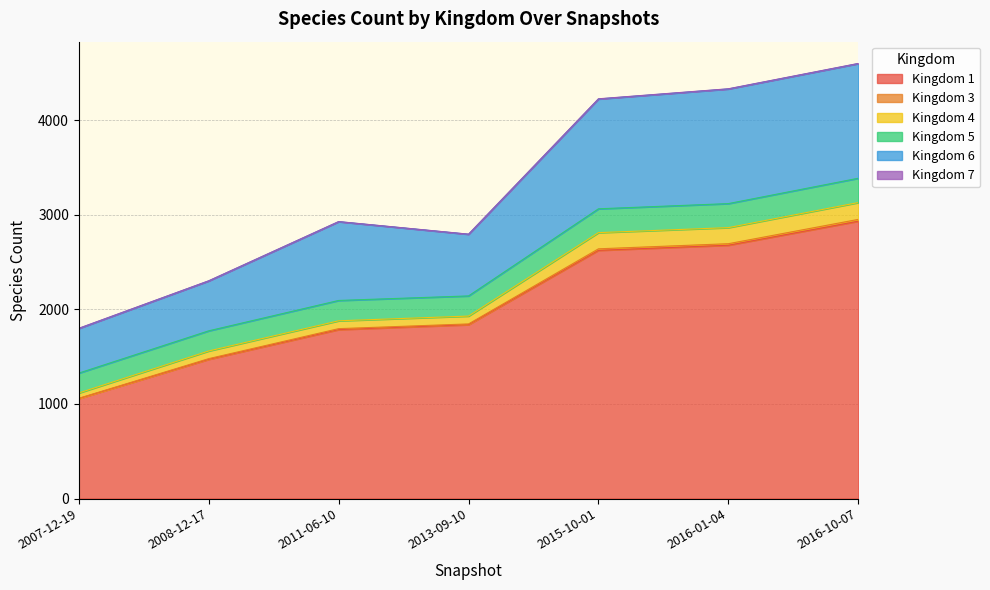

Which category has the highest value in the Kingdom 1 series?

2016-10-07